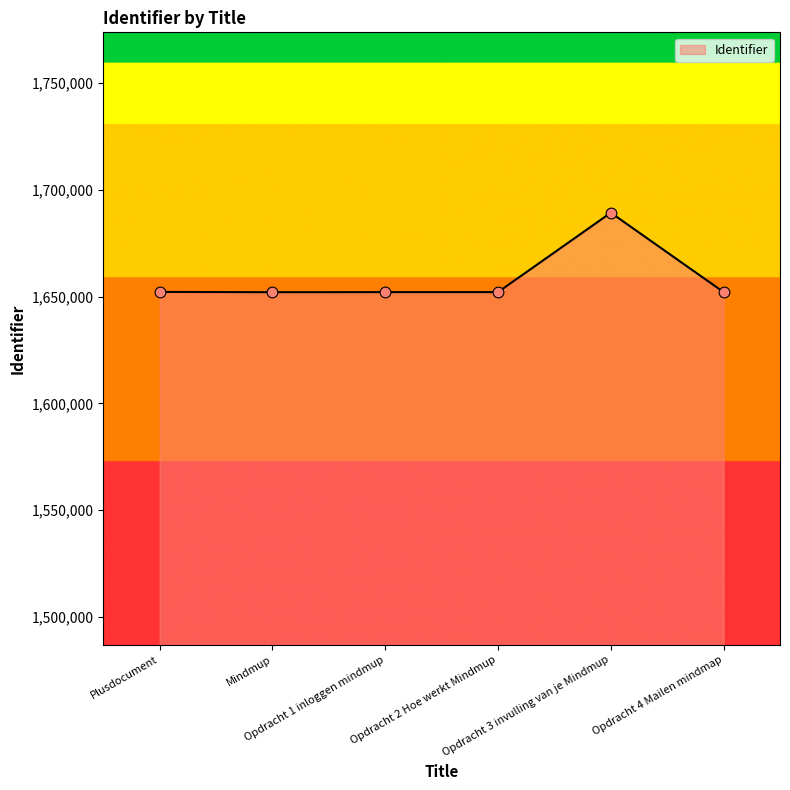

What is the average value?

1658329